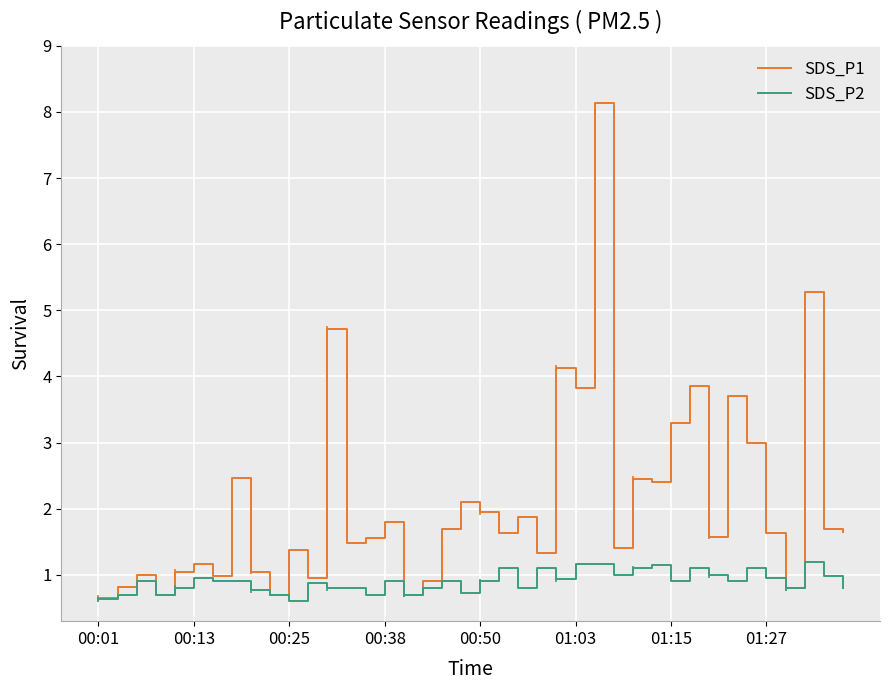

True or false: SDS_P2 and SDS_P1 intersect in this chart.

False